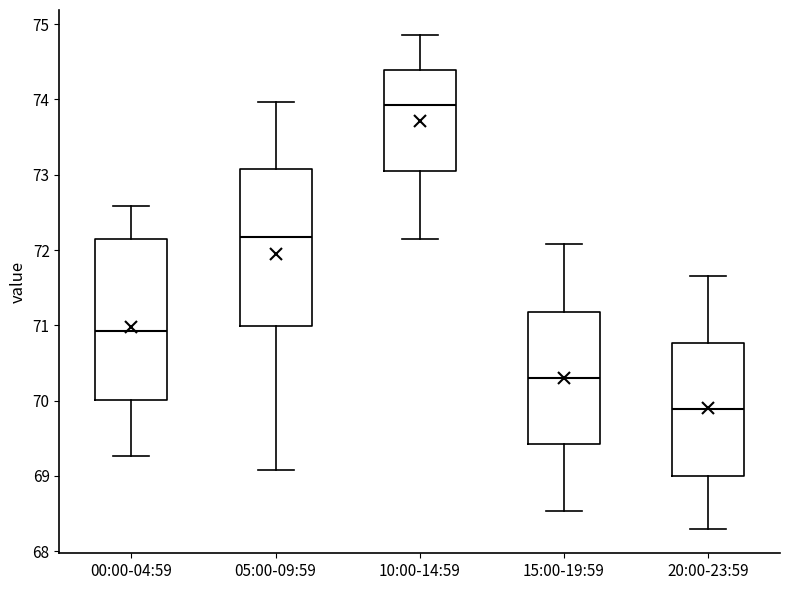

Reading left to right, transcribe this box plot: for each box, give where its median line is, the range the box spans, and where its two whiskers end, as read against the y-axis. The values are not printed on the chart, so give them approximately, as read against the axis.

00:00-04:59: median 70.9, box 70.0 to 72.1, whiskers 69.3 to 72.6
05:00-09:59: median 72.2, box 71.0 to 73.1, whiskers 69.1 to 74.0
10:00-14:59: median 73.9, box 73.0 to 74.4, whiskers 72.1 to 74.9
15:00-19:59: median 70.3, box 69.4 to 71.2, whiskers 68.5 to 72.1
20:00-23:59: median 69.9, box 69.0 to 70.8, whiskers 68.3 to 71.7